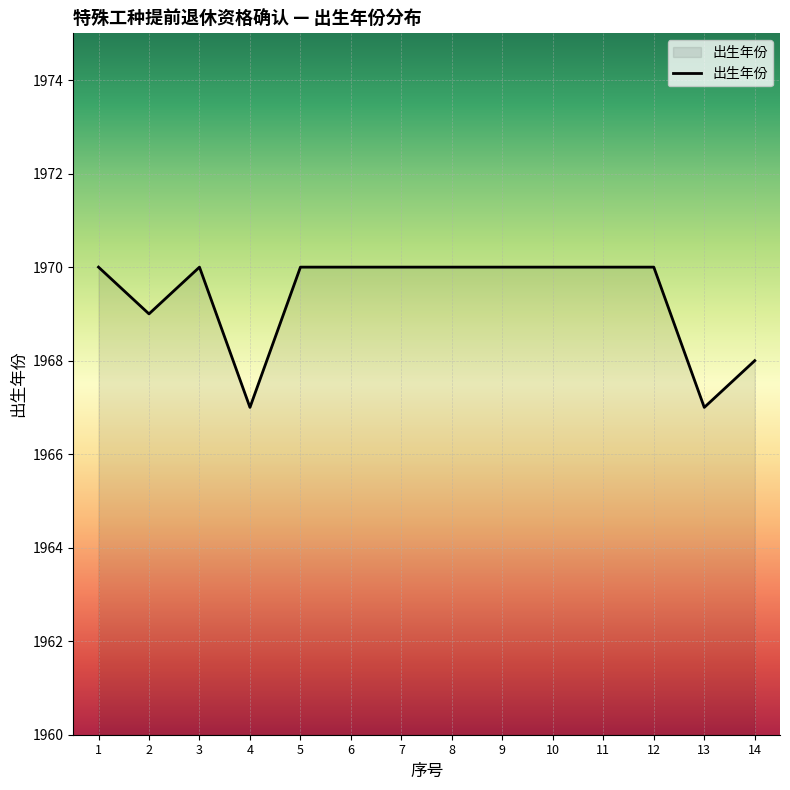

What is the greatest value displayed?

1970